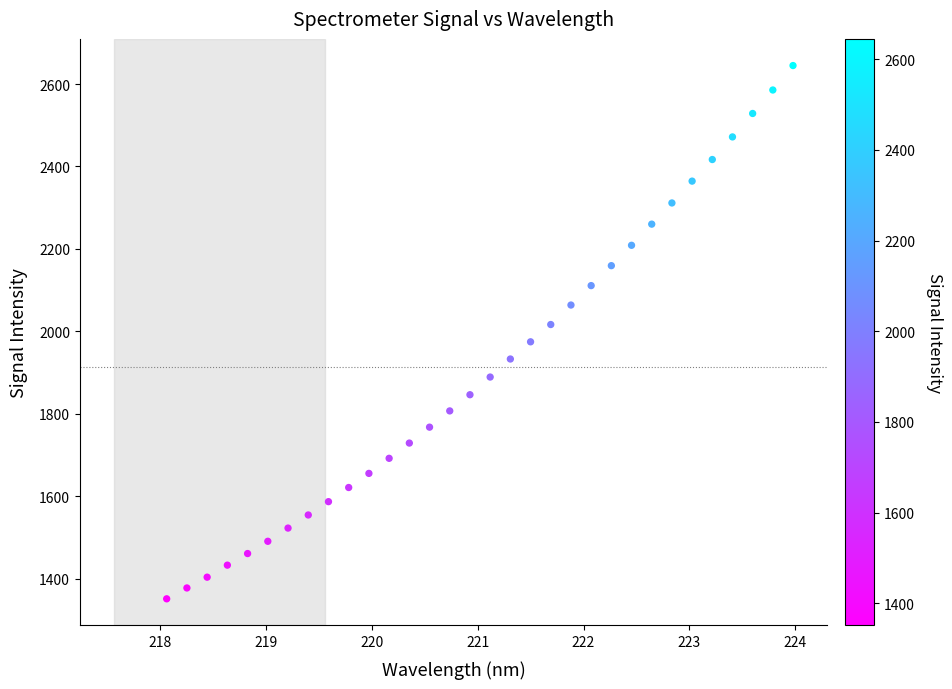

What is the range of X values (max minus min)?

5.9